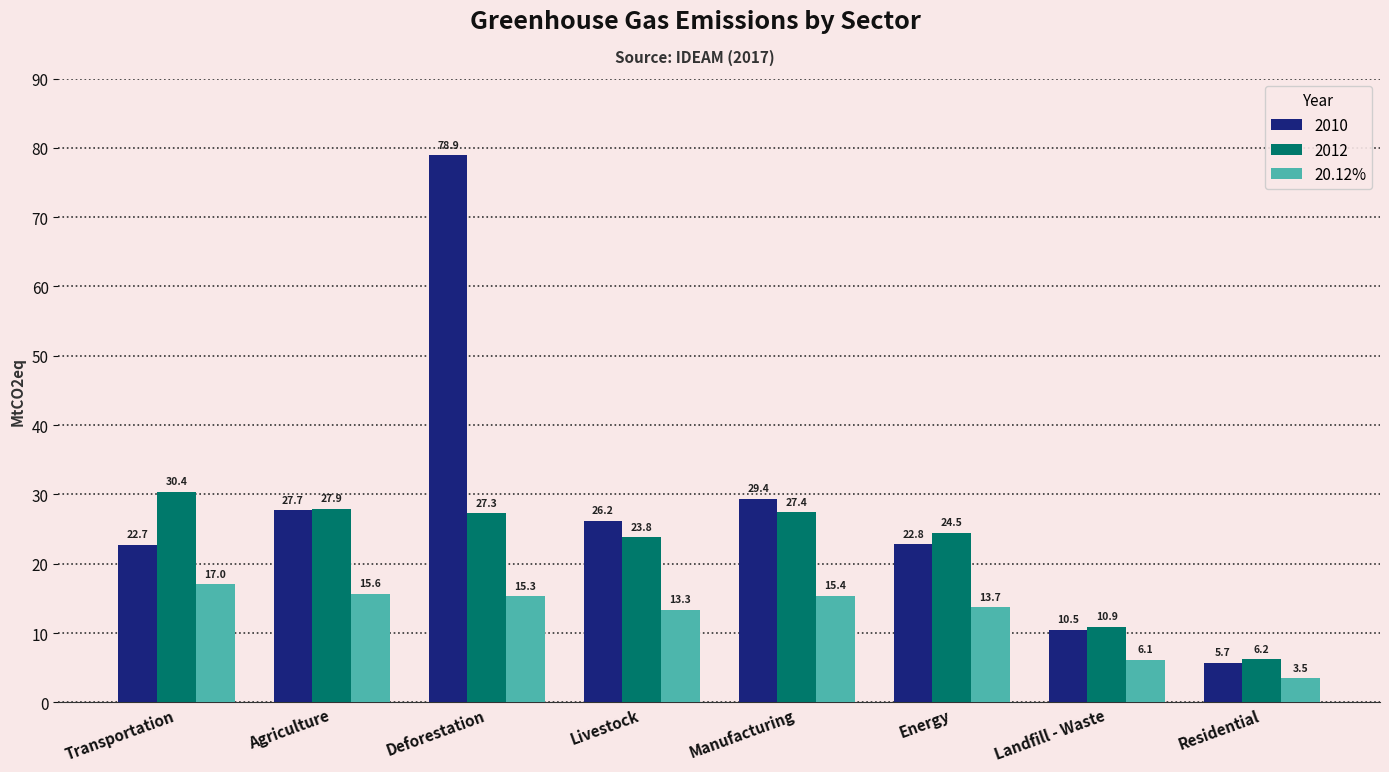

What is the difference between the 20.12% values at Energy and Landfill - Waste?

7.6